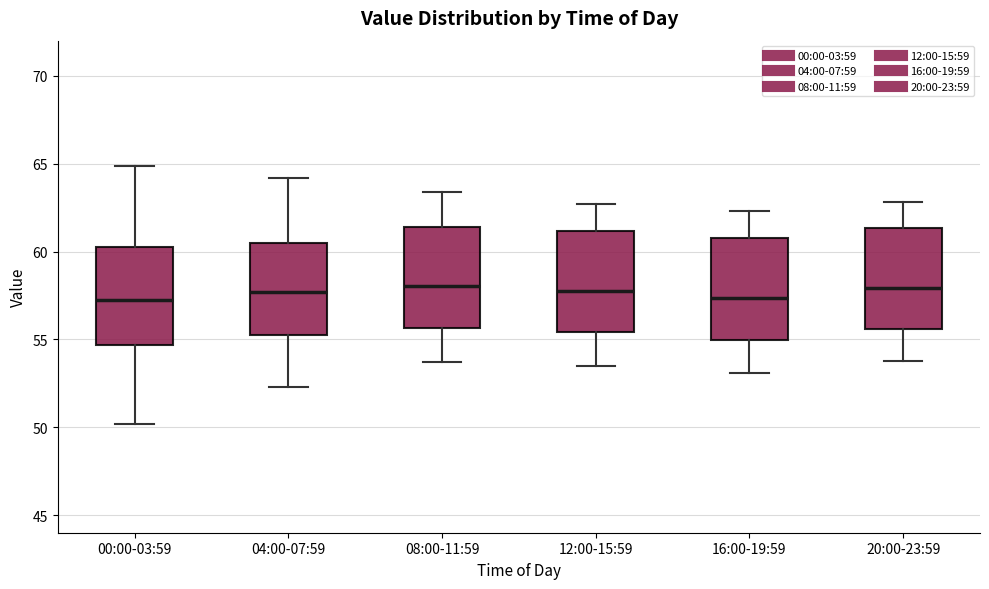

Where does the upper whisker of the box for 08:00-11:59 end on the y-axis? The values are not printed on the chart, so give them approximately, as read against the axis.

63.5